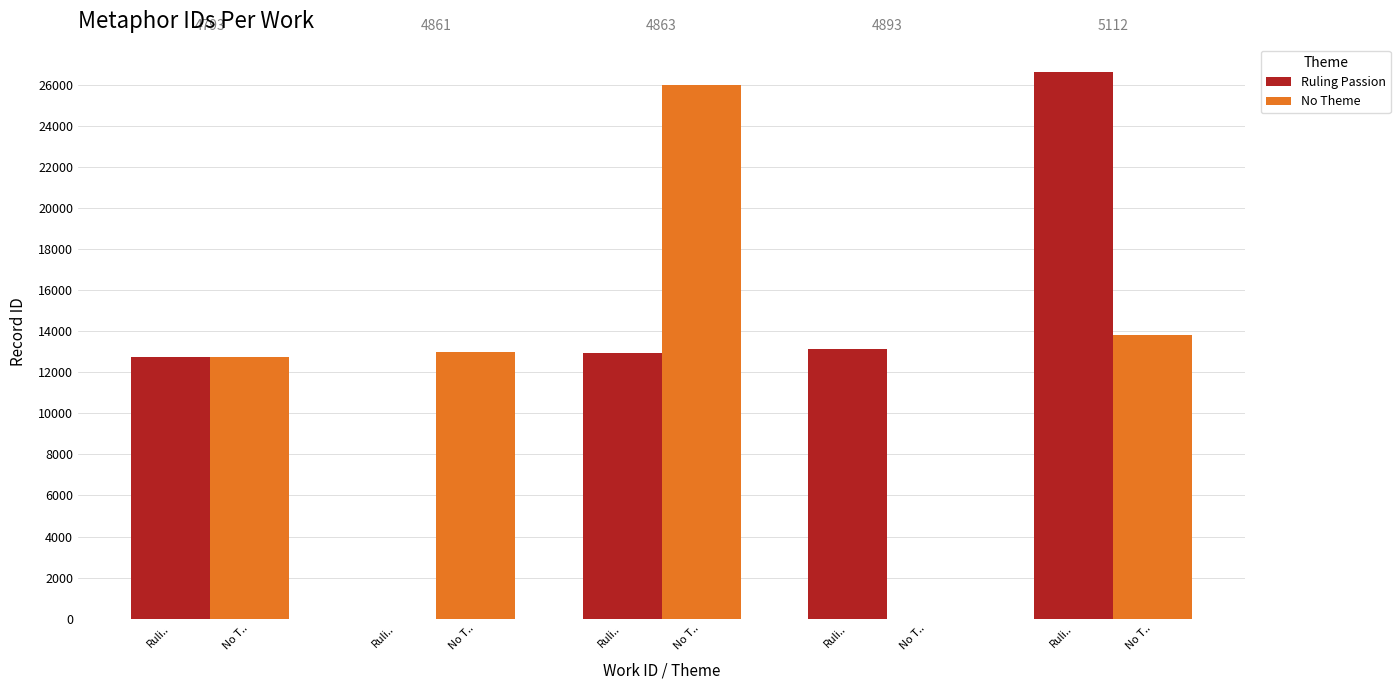

Does the chart contain stacked bars?

No